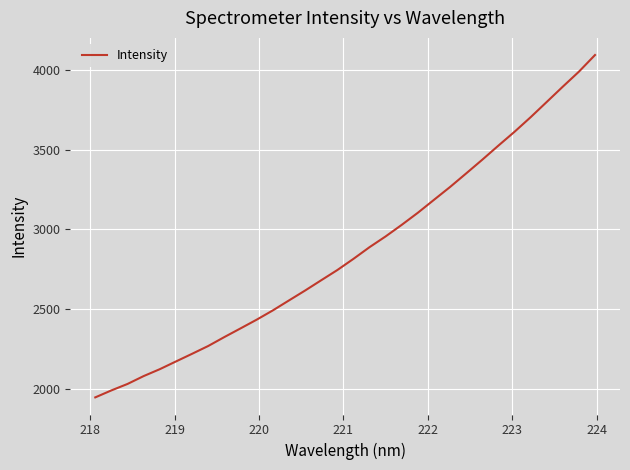

What is the difference between the maximum and minimum values?

2143.2